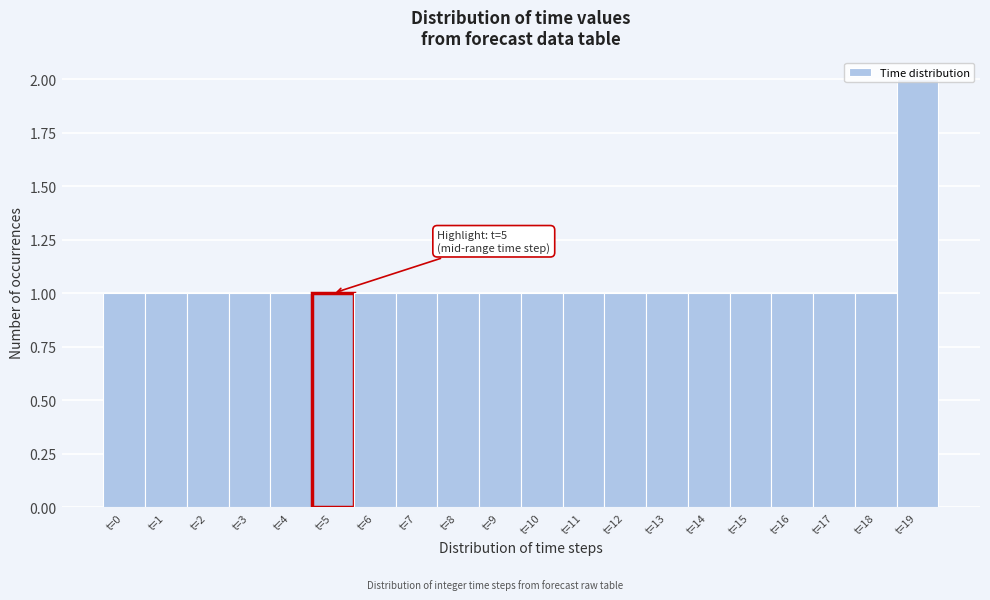

Approximately how many times larger is the value at t=11 compared to t=9?

1.0